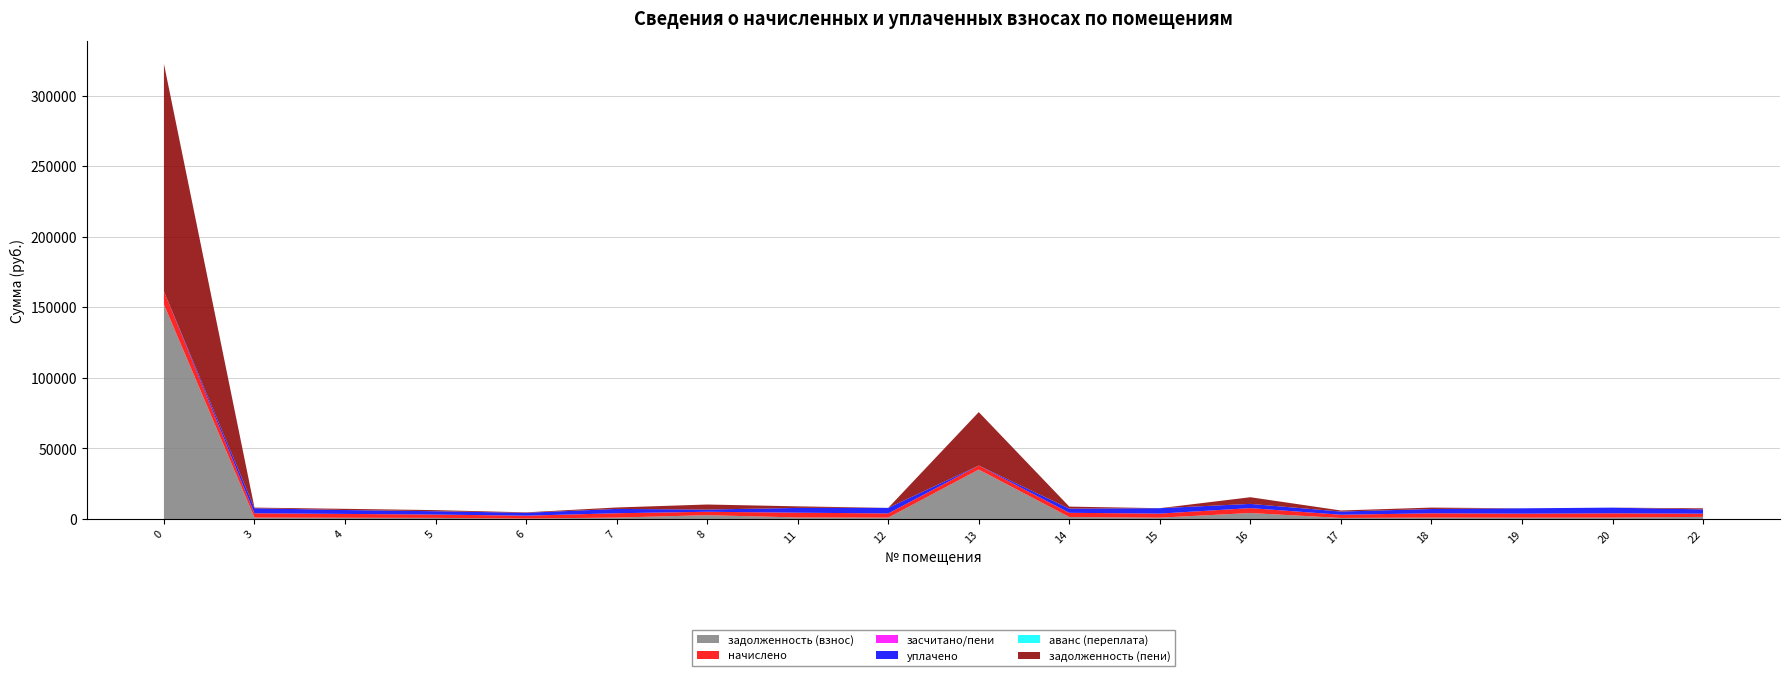

Reading left to right, transcribe all the data shown in this chart.

задолженность (взнос): 152043.8	1012.0	883.1	788.2	338.2	1022.8	2715.9	1124.3	986.1	35035.5	1416.1	959.3	4255.5	756.4	1013.0	948.3	1009.5	1519.4
начислено: 9245.6	3035.8	2727.5	2364.6	2021.8	3068.4	2423.2	3369.1	2958.4	2852.2	2980.5	2877.8	3468.0	2269.3	3039.1	2844.8	3028.5	2269.3
засчитано/пени: 0.0	0.0	0.0	0.0	4.7	0.0	0.0	0.0	0.0	0.0	0.0	0.0	0.0	0.0	0.0	0.0	0.0	0.0
уплачено: 0.0	3597.5	2757.6	2364.6	2034.5	3068.4	1569.2	3369.1	3944.6	0.0	2980.6	3837.1	2991.7	2269.3	3039.2	3793.1	4038.0	3024.1
аванс (переплата): 0.0	0.0	0.0	0.0	0.0	0.0	0.0	0.0	0.0	0.0	0.0	0.0	0.0	0.0	0.0	0.0	0.0	0.0
задолженность (пени): 161289.4	450.3	853.0	788.2	325.4	1022.8	3569.9	1124.3	0.0	37887.7	1416.0	0.0	4731.9	756.4	1013.0	0.0	0.0	764.6